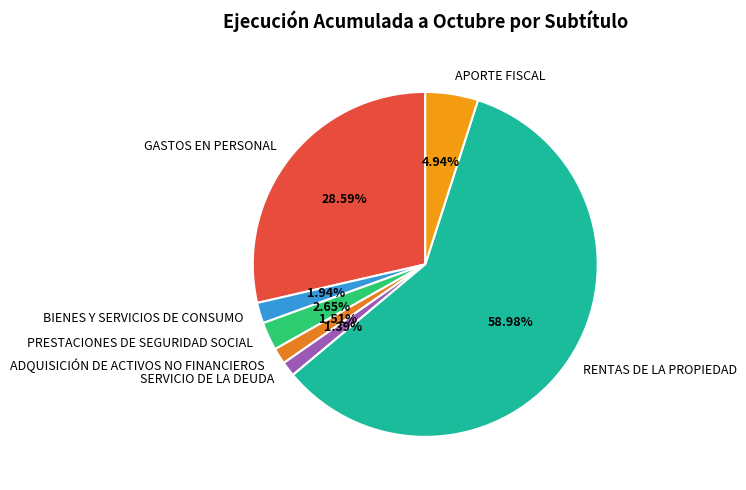

Which slice is the largest?

RENTAS DE LA PROPIEDAD